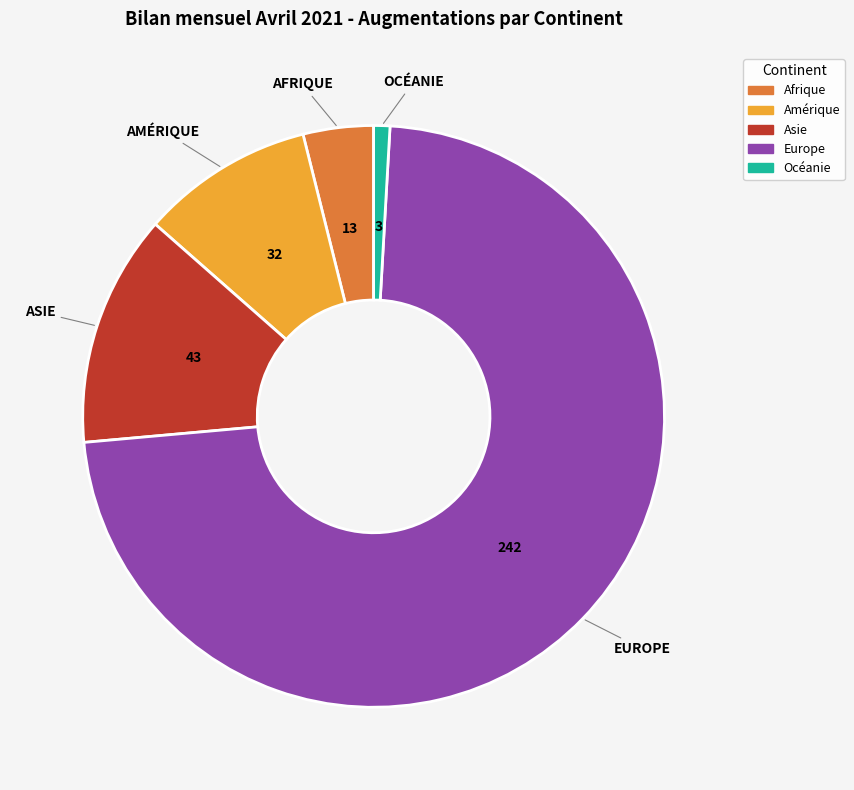

What is the largest slice in the pie chart?

Europe